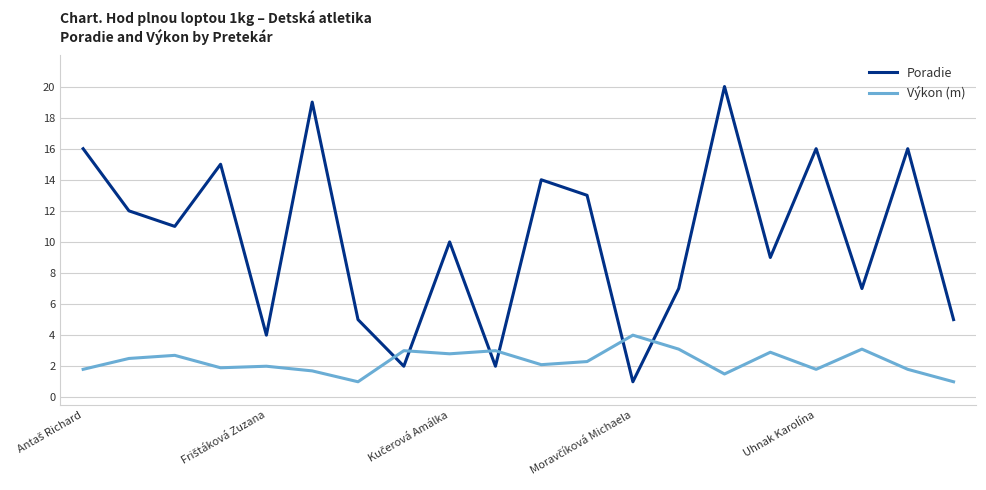

What is the minimum value for Poradie?

1.0